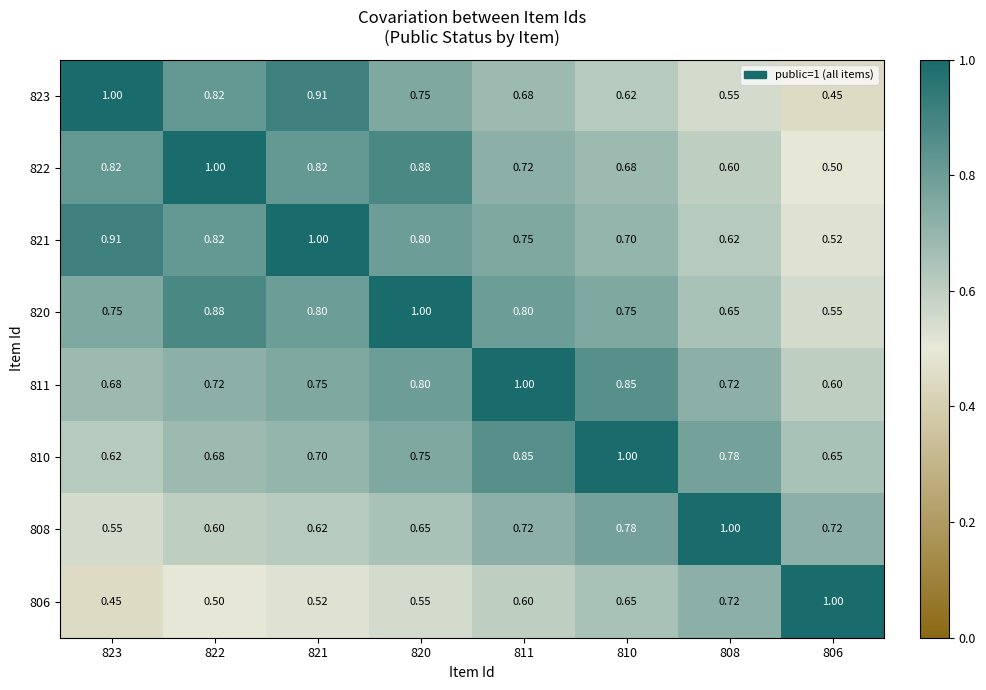

Is the value of 820 at 821 greater than the value of 822 at 821?

No